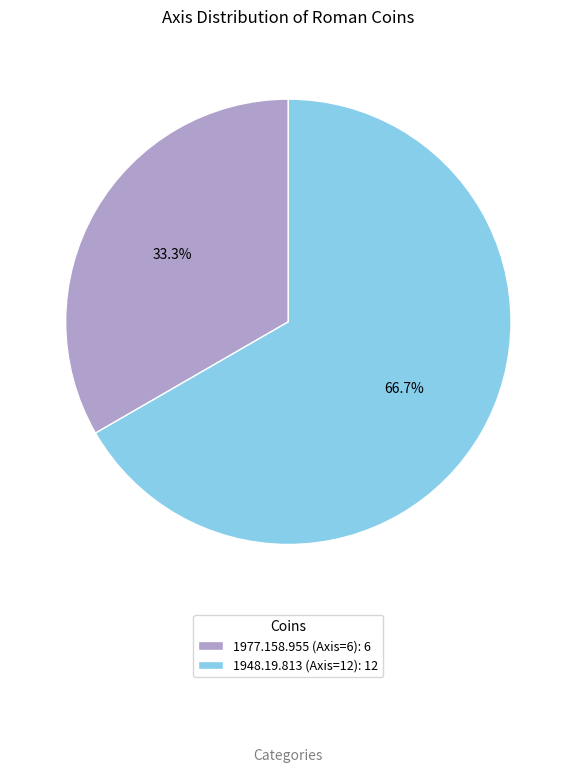

Between 1977.158.955 (Axis=6) and 1948.19.813 (Axis=12), which is larger?

1948.19.813 (Axis=12)